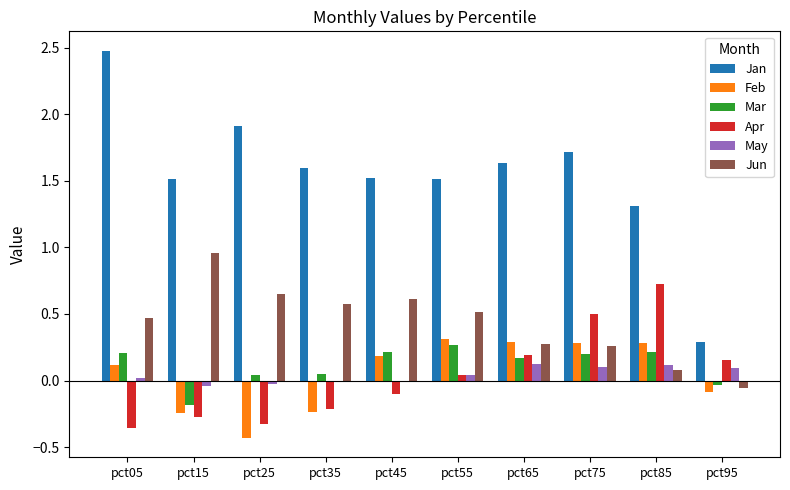

Which label corresponds to the largest value in the chart?

pct05